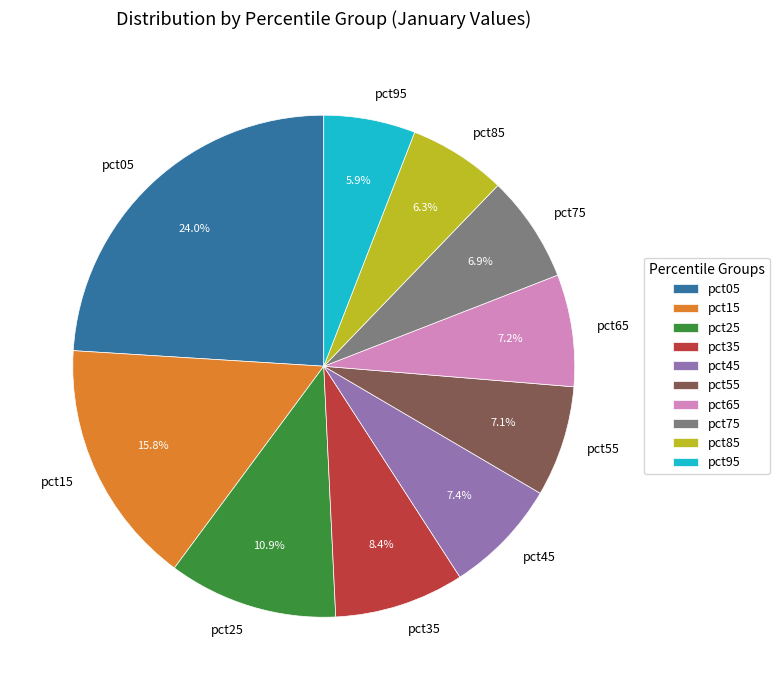

Do pct05 and pct75 together represent more than half of the pie?

No